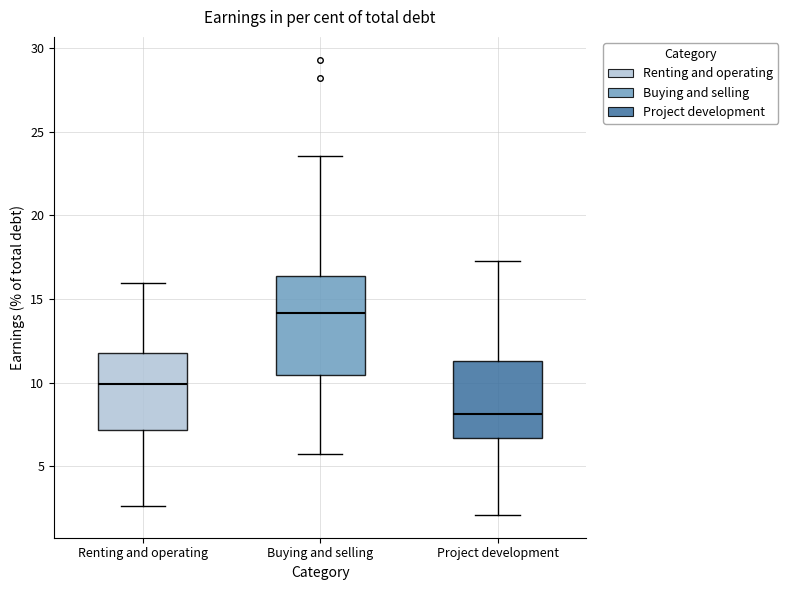

Reading left to right, read every box against the y-axis: the position of its median line, the range the box covers, and the ends of its whiskers. The values are not printed on the chart, so give them approximately, as read against the axis.

Renting and operating: median 10.0, box 7.0 to 11.5, whiskers 2.5 to 16.0
Buying and selling: median 14.0, box 10.5 to 16.5, whiskers 5.5 to 23.5
Project development: median 8.0, box 6.5 to 11.5, whiskers 2.0 to 17.5